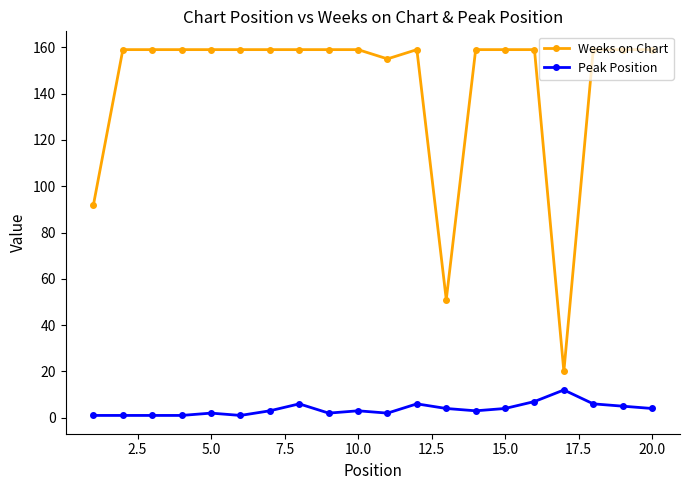

What is the difference between the maximum and second lowest values in the Peak Position series?

11